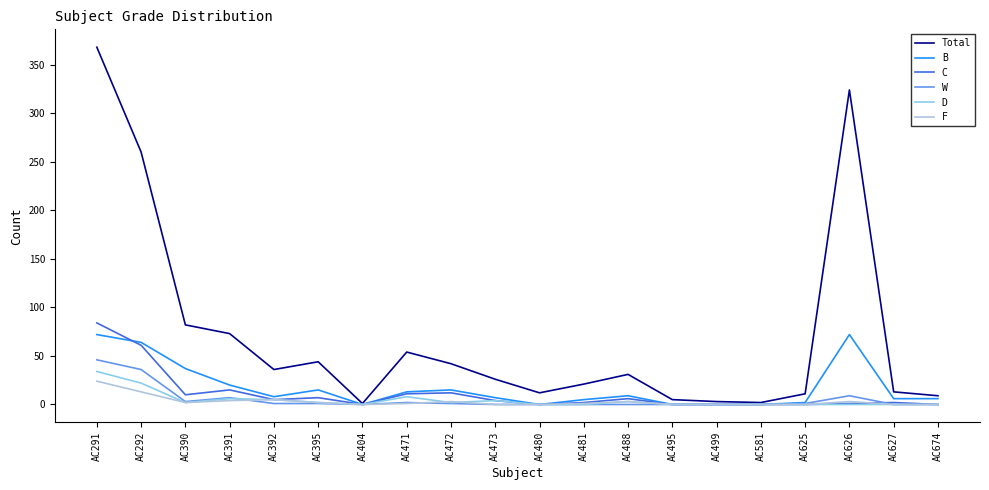

At which label is C closest to 42?

AC292